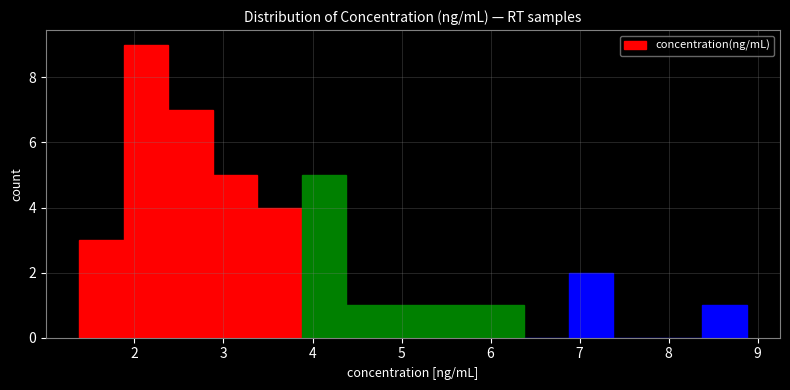

Reading left to right, list every bar in this chart as the range it spans on the x-axis followed by its height. Neither the bar edges nor the heights are printed on the chart, so give them approximately, as read against the axes.

1.4 to 1.9: 3
1.9 to 2.4: 9
2.4 to 2.9: 7
2.9 to 3.4: 5
3.4 to 3.9: 4
3.9 to 4.4: 5
4.4 to 4.9: 1
4.9 to 5.4: 1
5.4 to 5.9: 1
5.9 to 6.4: 1
6.4 to 6.9: 0
6.9 to 7.4: 2
7.4 to 7.9: 0
7.9 to 8.4: 0
8.4 to 8.9: 1